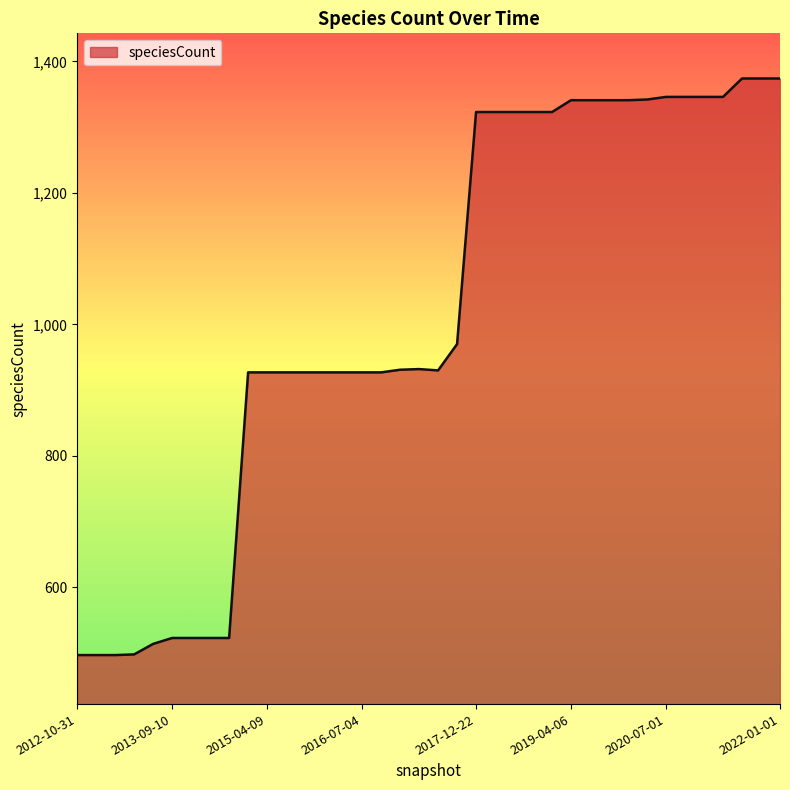

What is the minimum value shown in the chart?

497